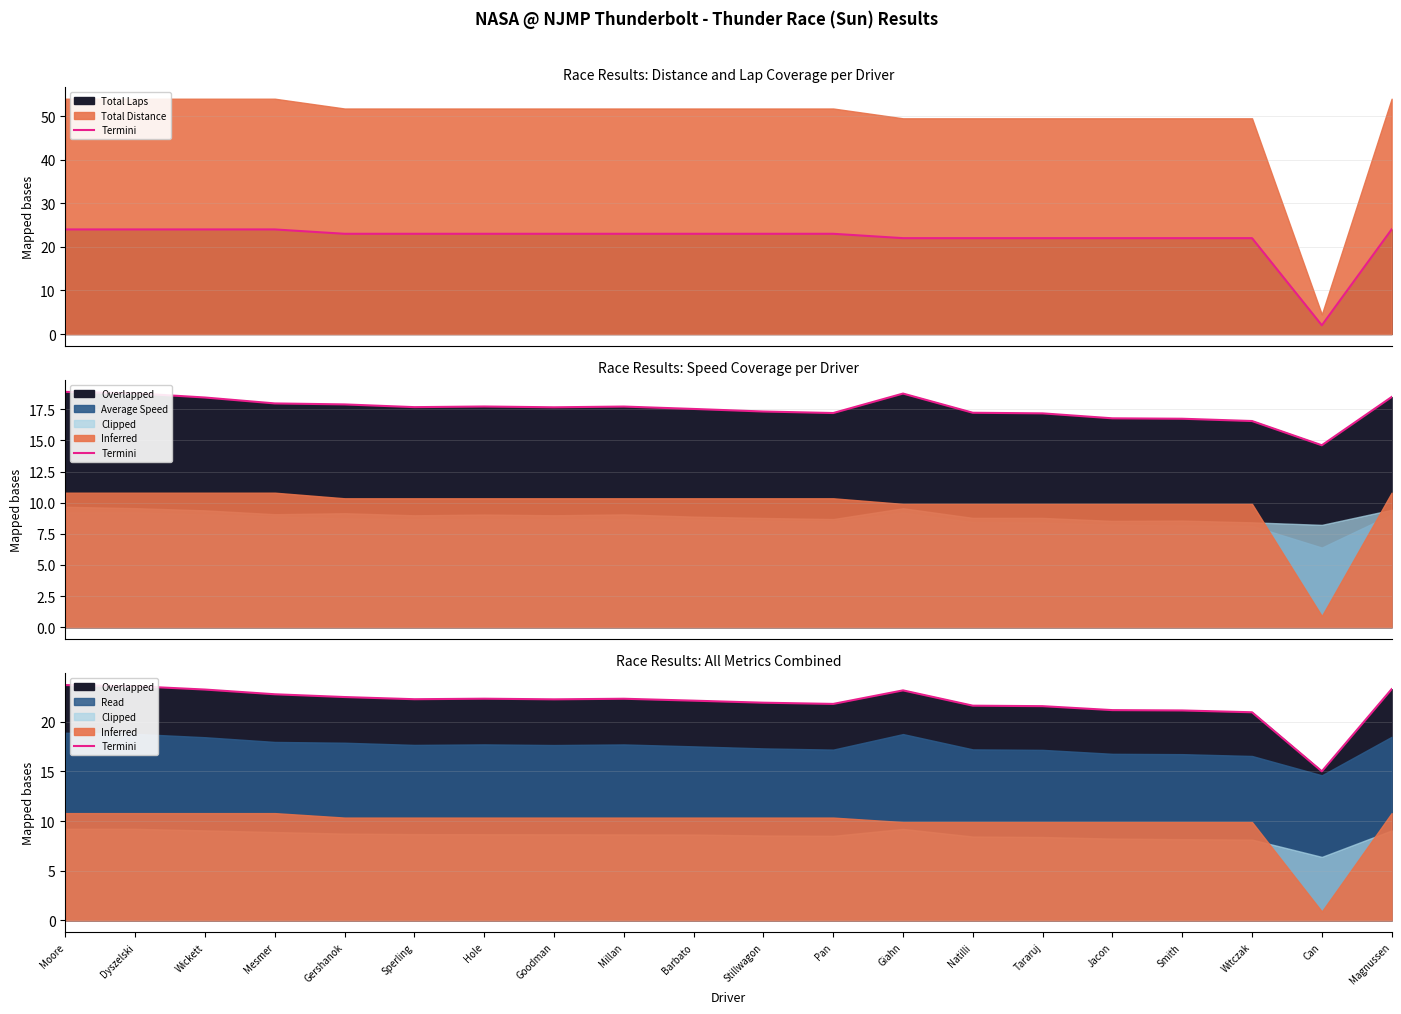

Which has a higher value, Goodman or Gershanok?

Gershanok